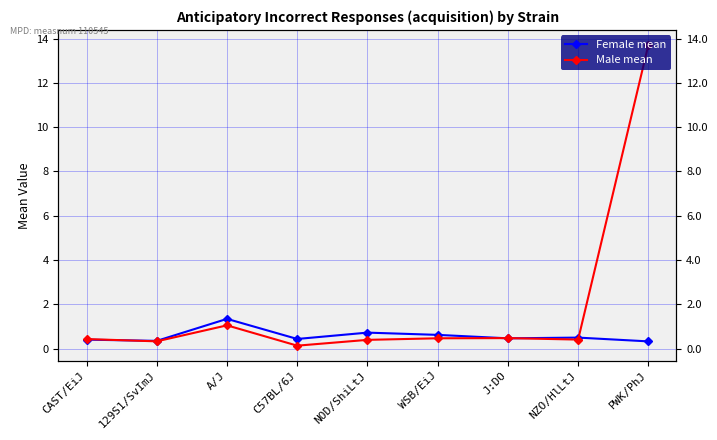

Reading right to left, extract all data points from this chart.

Female mean: PWK/PhJ=0.3	NZO/HlLtJ=0.5	J:DO=0.5	WSB/EiJ=0.6	NOD/ShiLtJ=0.7	C57BL/6J=0.4	A/J=1.3	129S1/SvImJ=0.4	CAST/EiJ=0.4
Male mean: PWK/PhJ=13.7	NZO/HlLtJ=0.4	J:DO=0.5	WSB/EiJ=0.5	NOD/ShiLtJ=0.4	C57BL/6J=0.1	A/J=1.1	129S1/SvImJ=0.3	CAST/EiJ=0.4